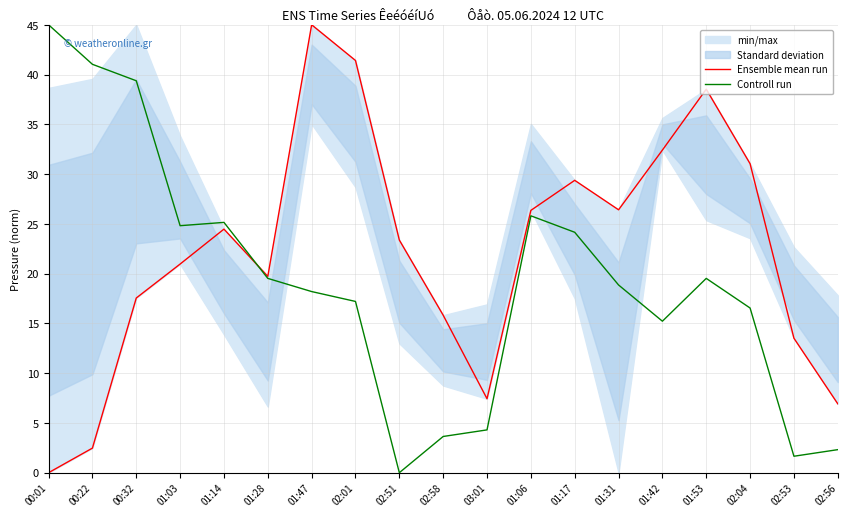

What is the difference between the maximum and minimum values in the Ensemble mean run series?

45.0